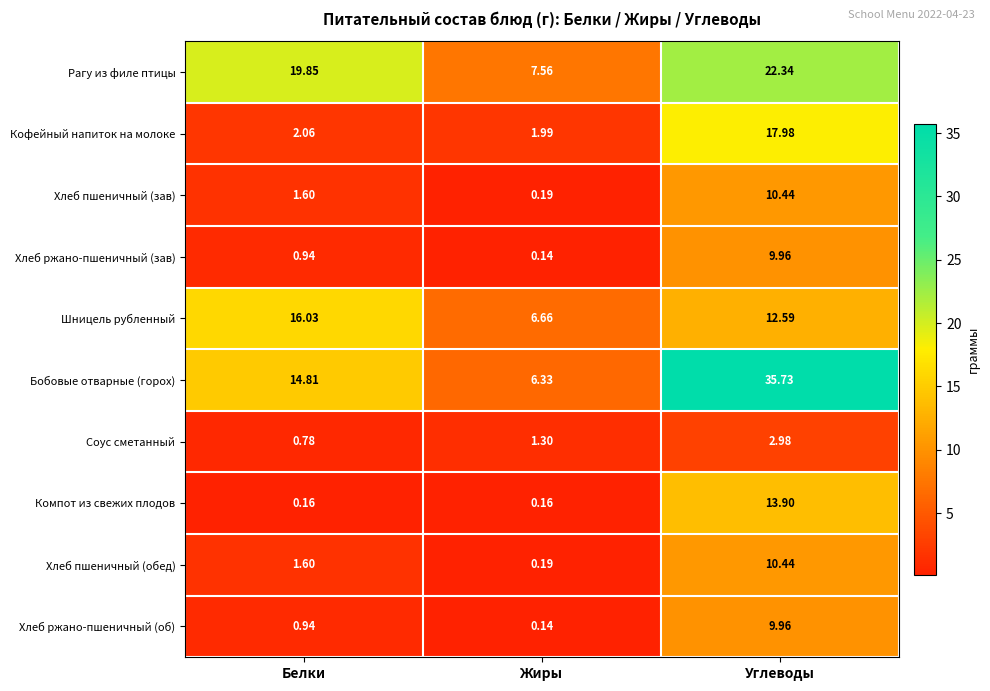

List the labels in order of Соус сметанный value, smallest first.

Белки, Жиры, Углеводы